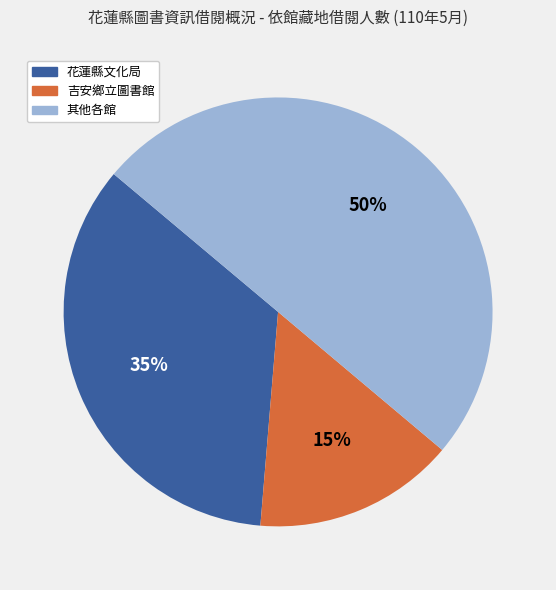

To the nearest percent, what is the difference between the largest and smallest slice percentages?

35%